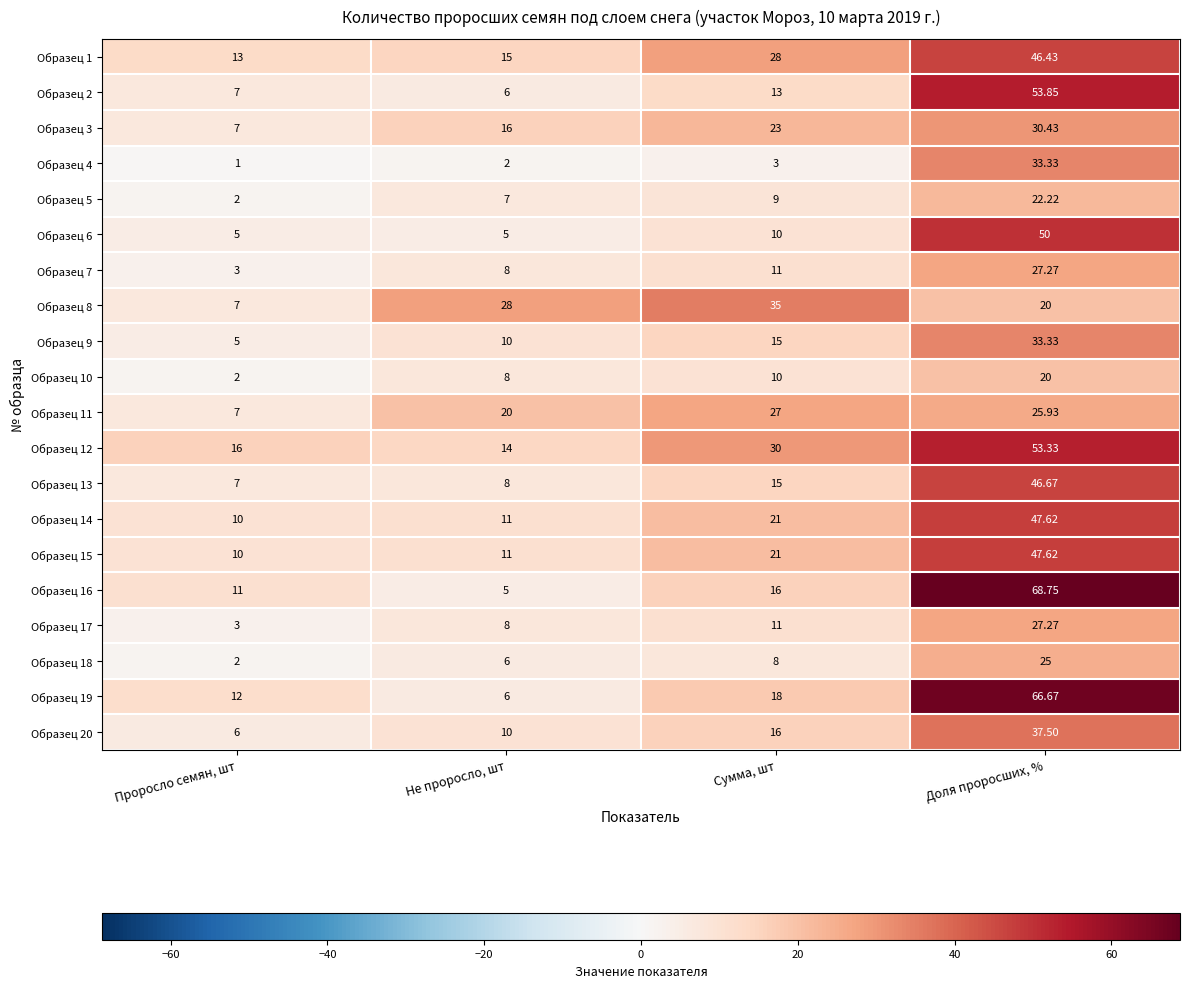

Is the value of Образец 4 at Не проросло, шт greater than the value of Образец 18 at Сумма, шт?

No